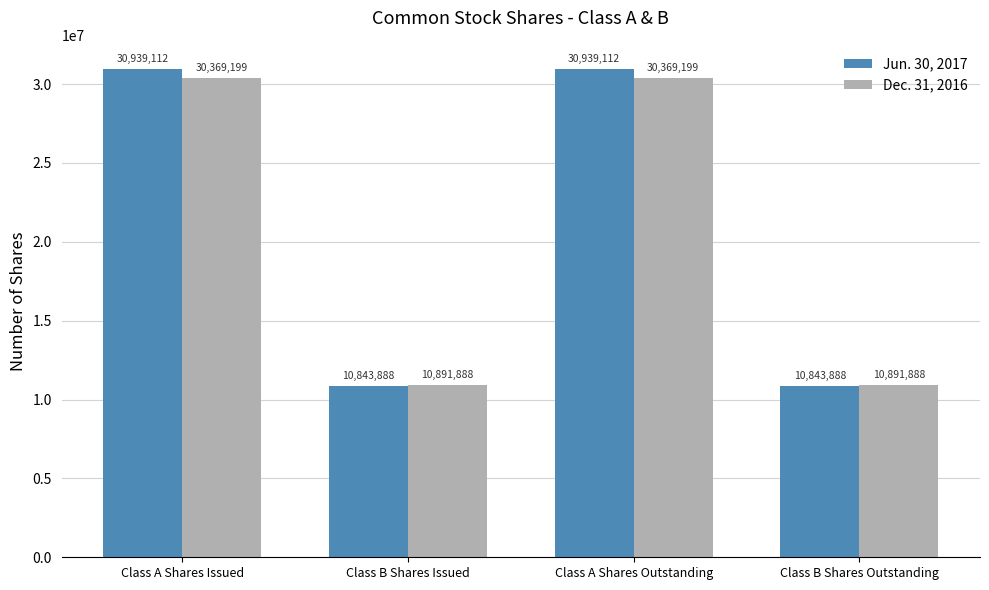

Which series has the widest spread of values?

Jun. 30, 2017